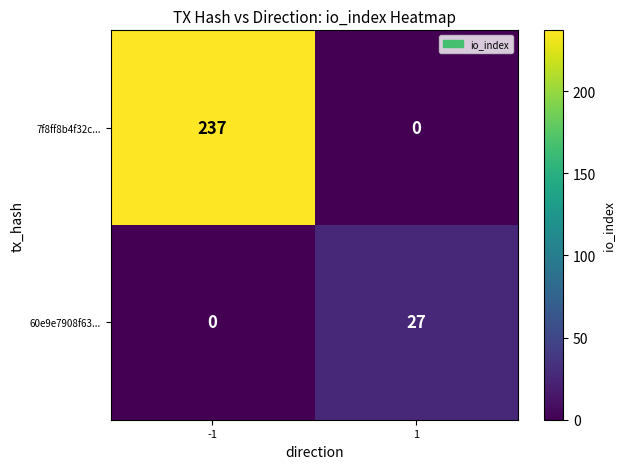

The 60e9e7908f63... series shows 27 at 1. True or false?

True